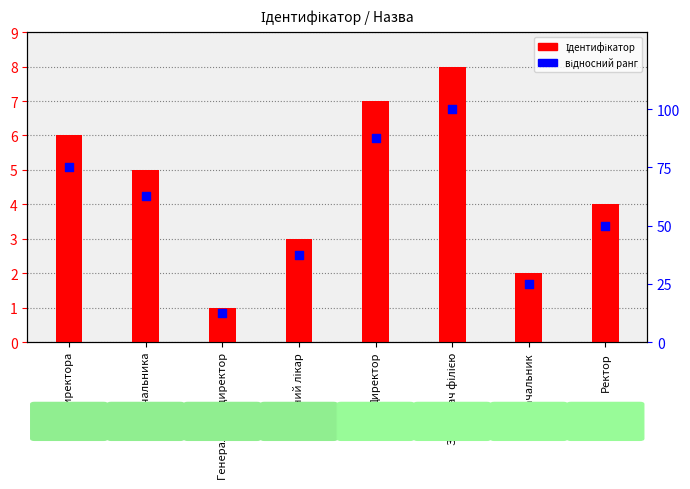

What are all the series names shown in the legend?

Ідентифікатор, відносний ранг